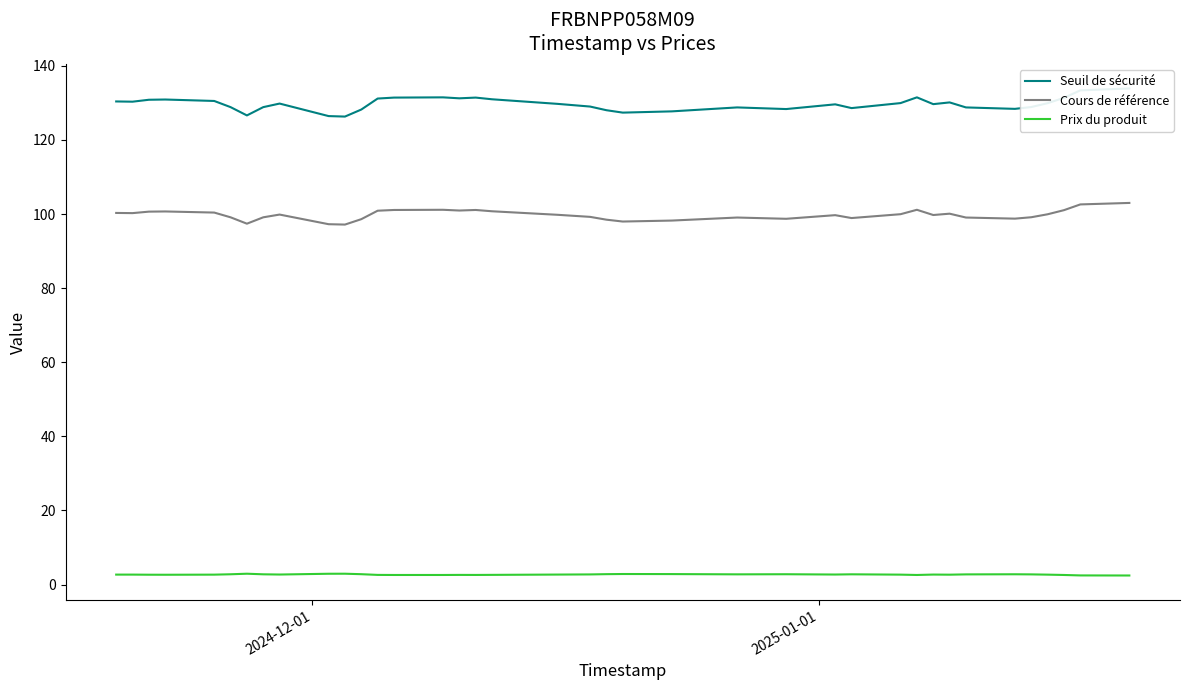

True or false: Cours de référence and Seuil de sécurité intersect in this chart.

False